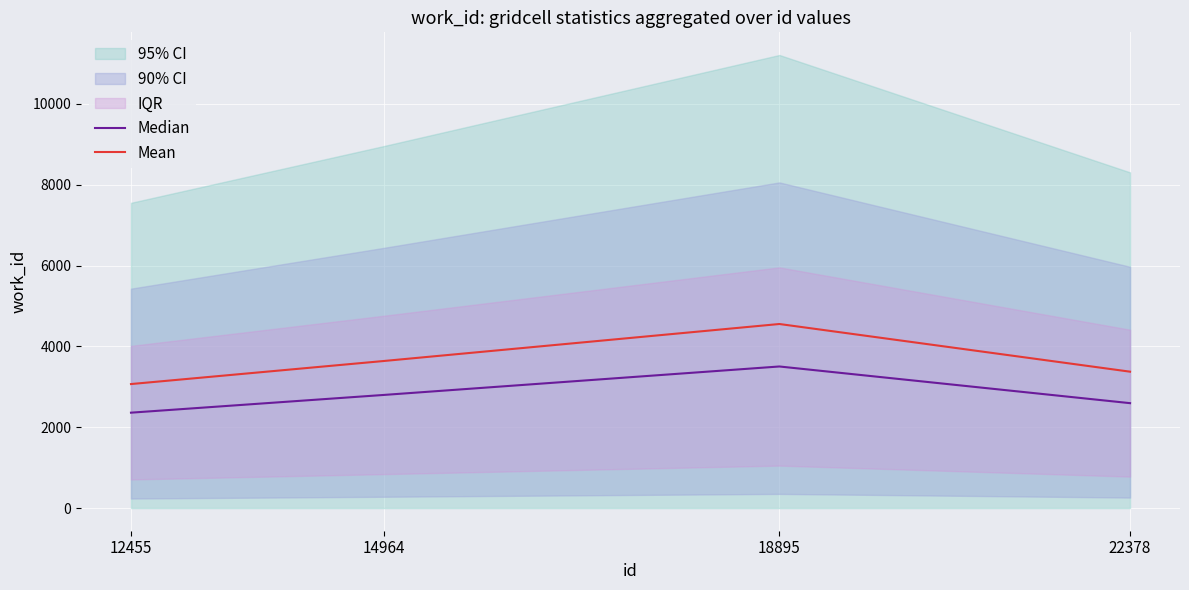

What is the minimum value shown in the chart?

2360.5